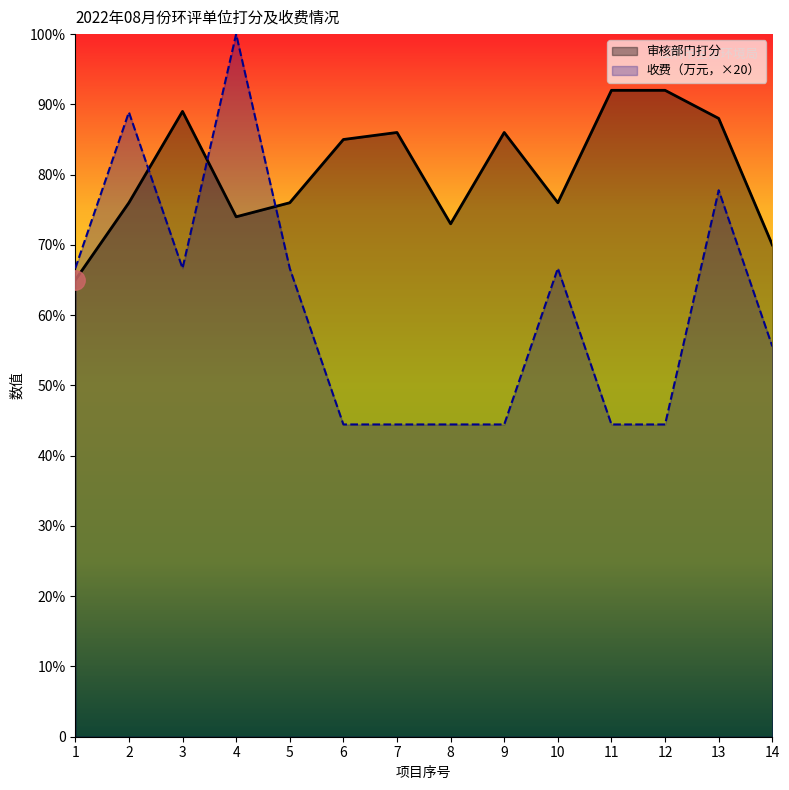

How many lines are shown in the chart?

2